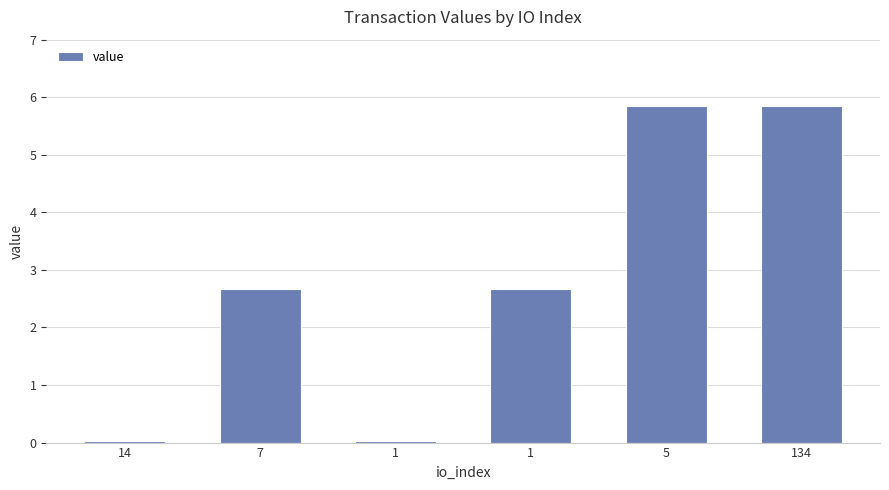

How many data points are less than 2?

2